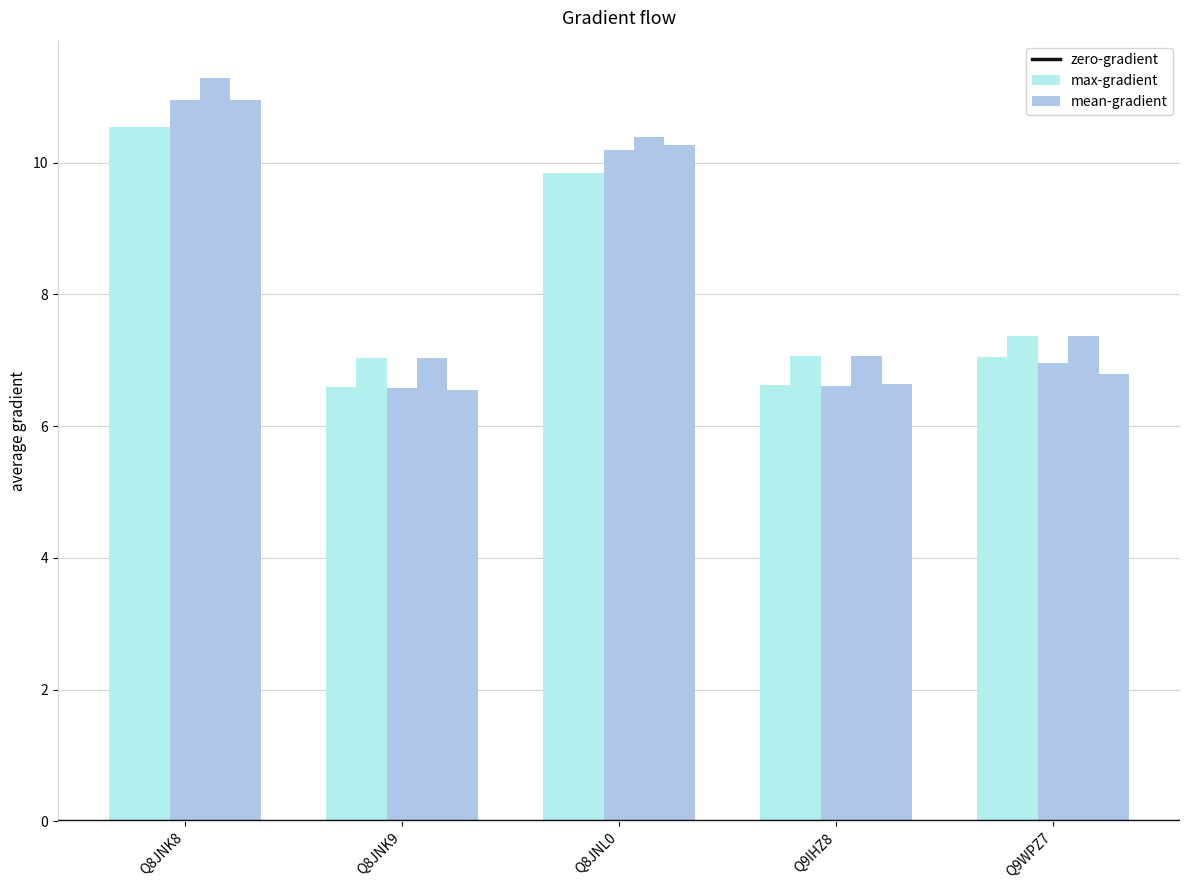

At which category is the sum across all series the highest?

Q8JNK8